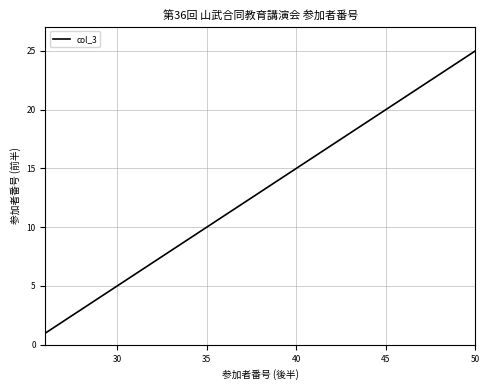

What is the maximum value shown in the chart?

25